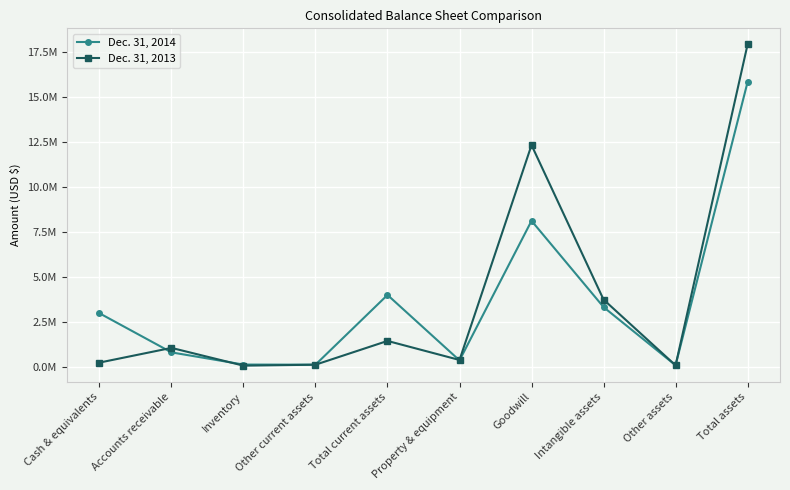

What are all the series names shown in the legend?

Dec. 31, 2014, Dec. 31, 2013